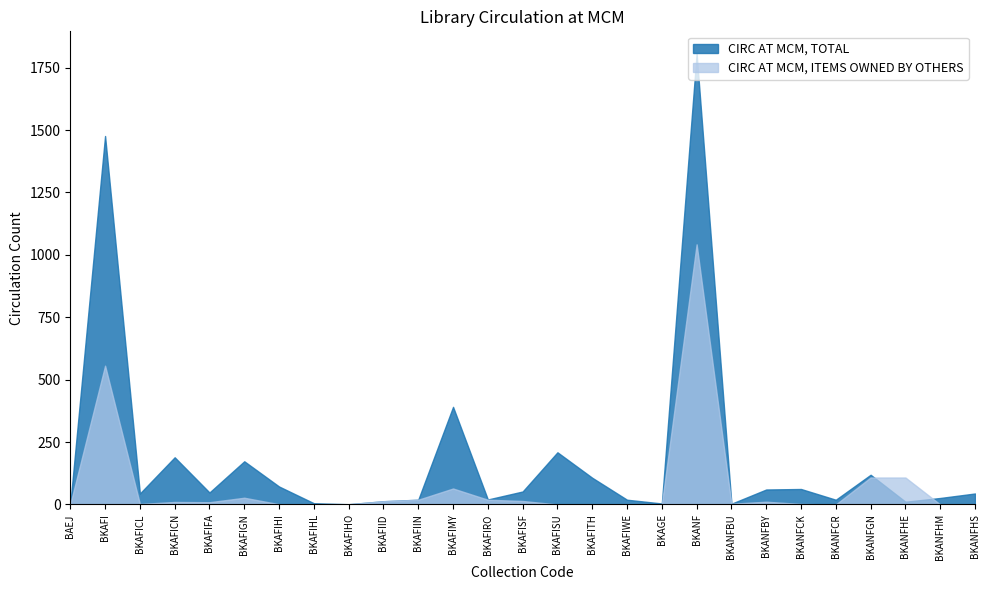

Which has a higher value, BKAGE or BKAFICN?

BKAFICN